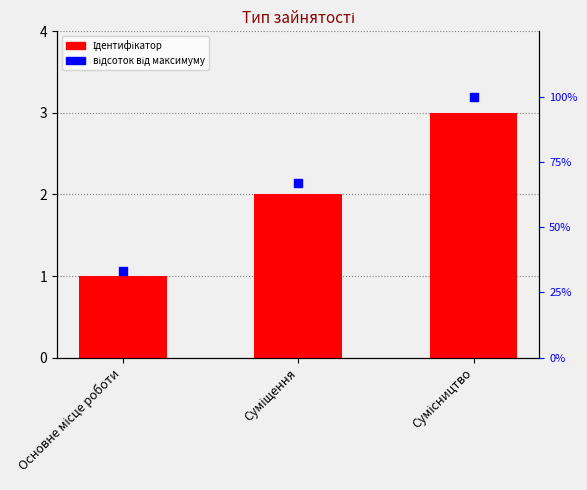

Which series has the largest Y range (max minus min)?

відсоток від максимуму